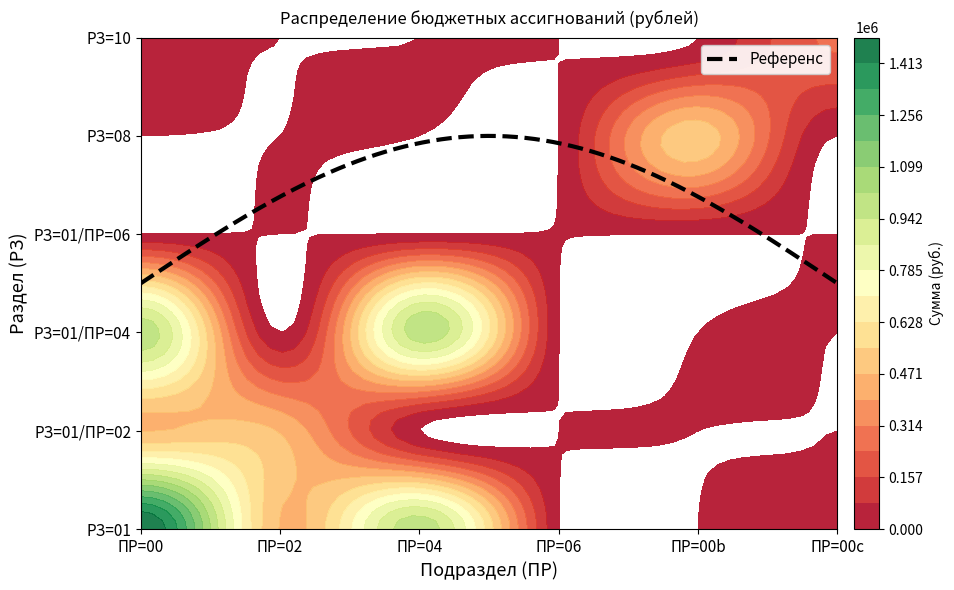

How many values in 10 are above zero?

1